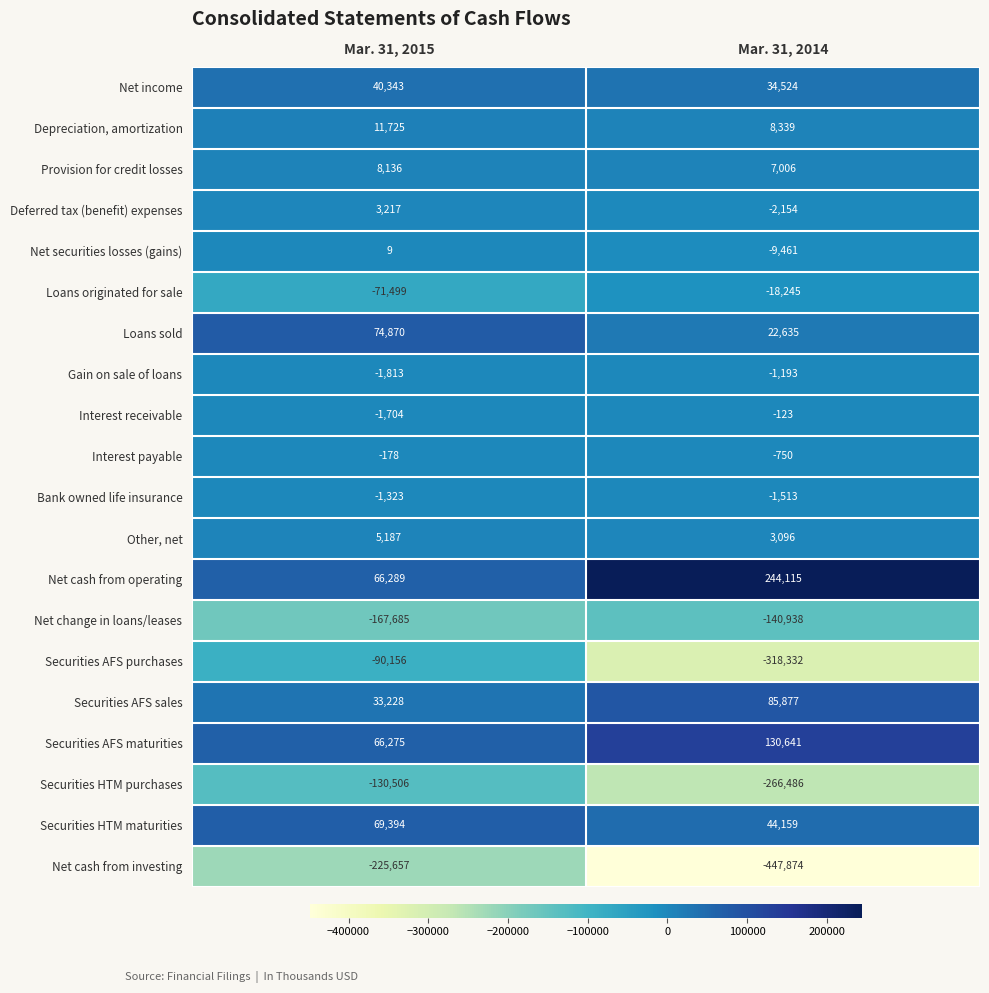

Rank the series by their maximum value, from highest to lowest.

Net cash from operating, Securities AFS maturities, Securities AFS sales, Loans sold, Securities HTM maturities, Net income, Depreciation, amortization, Provision for credit losses, Other, net, Deferred tax (benefit) expenses, Net securities losses (gains), Interest receivable, Interest payable, Gain on sale of loans, Bank owned life insurance, Loans originated for sale, Securities AFS purchases, Securities HTM purchases, Net change in loans/leases, Net cash from investing